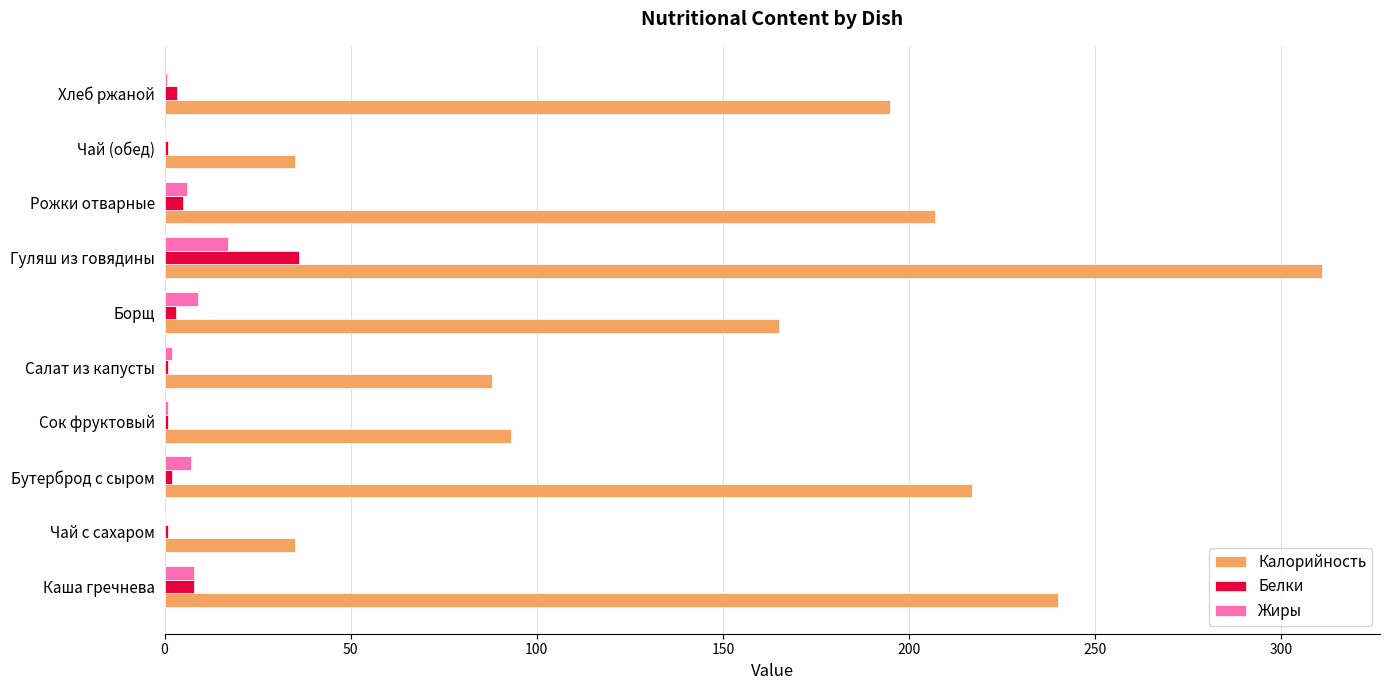

True or false: Калорийность has a value of 48.7 at Чай с сахаром.

False